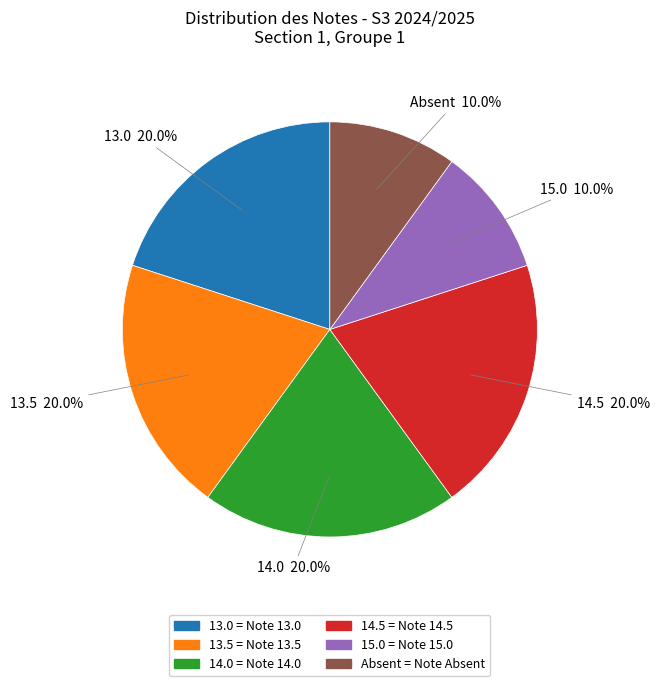

What percentage is NOT represented by Absent?

90.0%